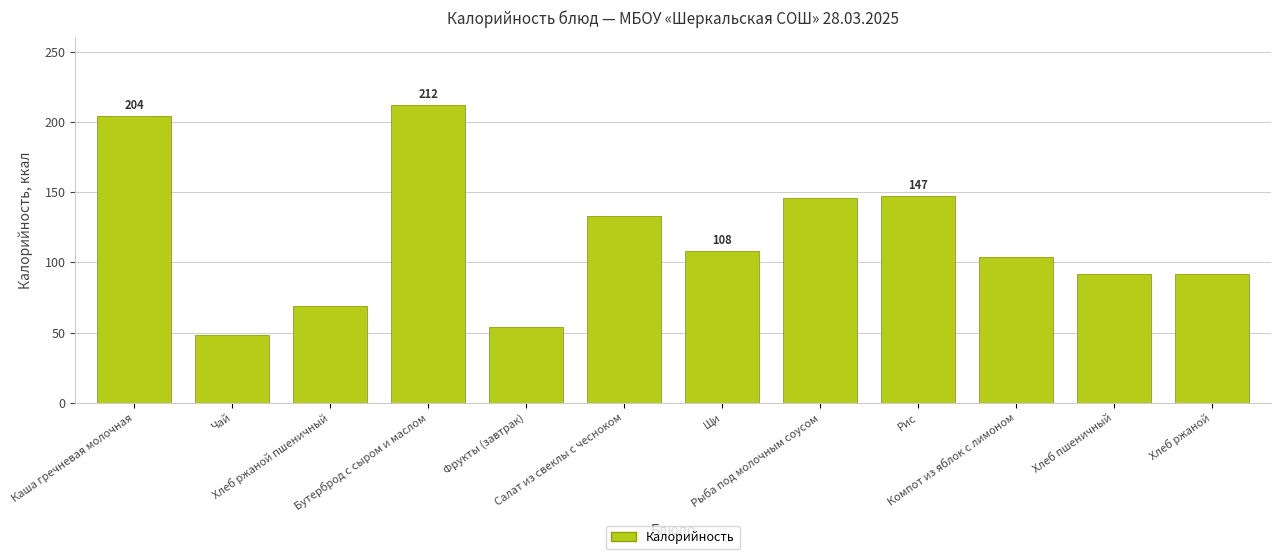

What is the approximate value at Фрукты (завтрак)?

54.0